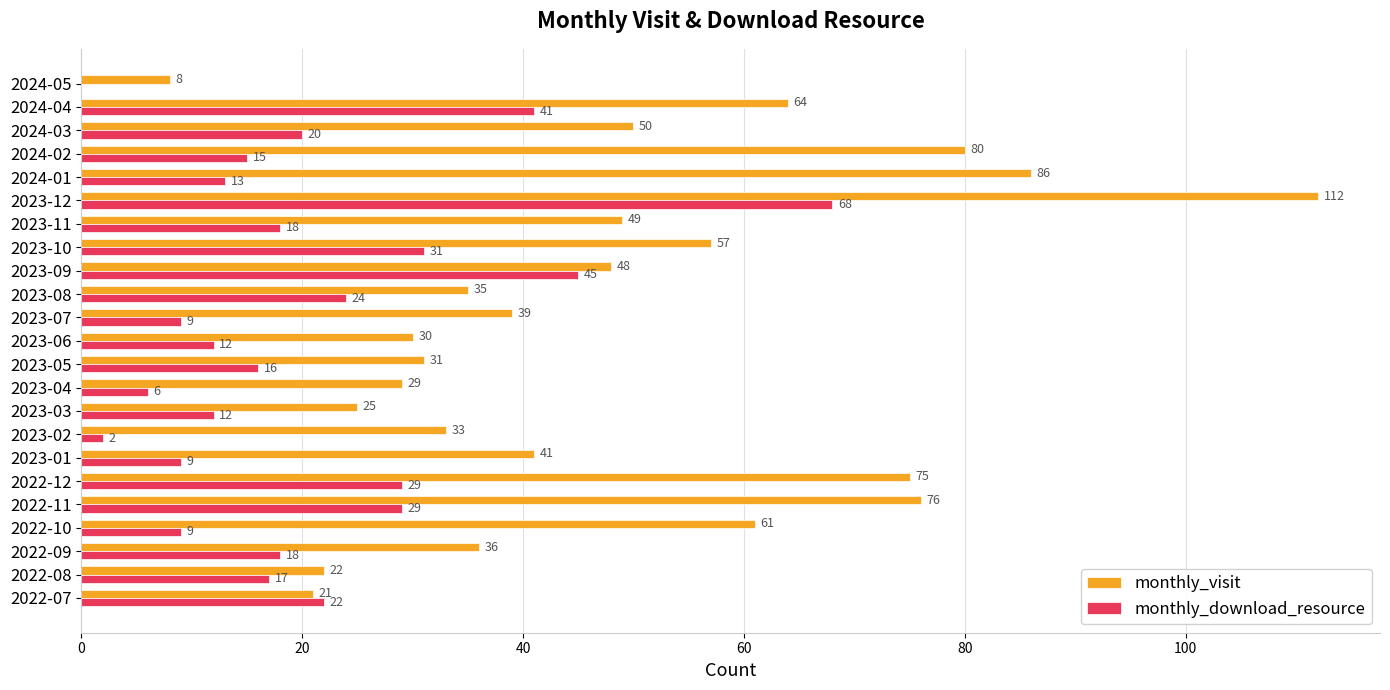

What is the total value across all series at 2023-03?

37